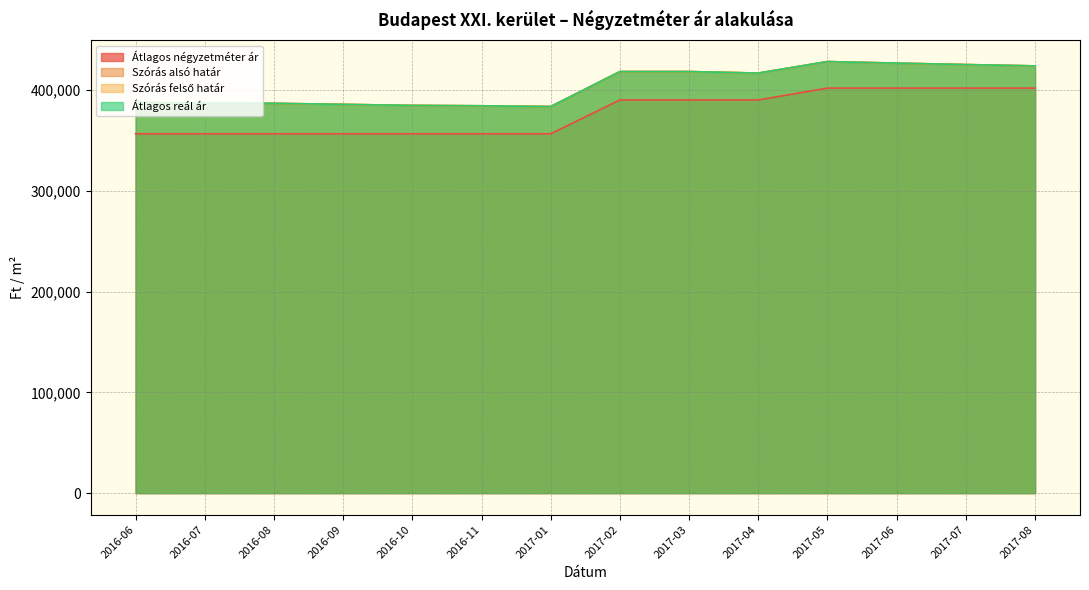

How many values in the Átlagos négyzetméter ár series exceed 390196?

4